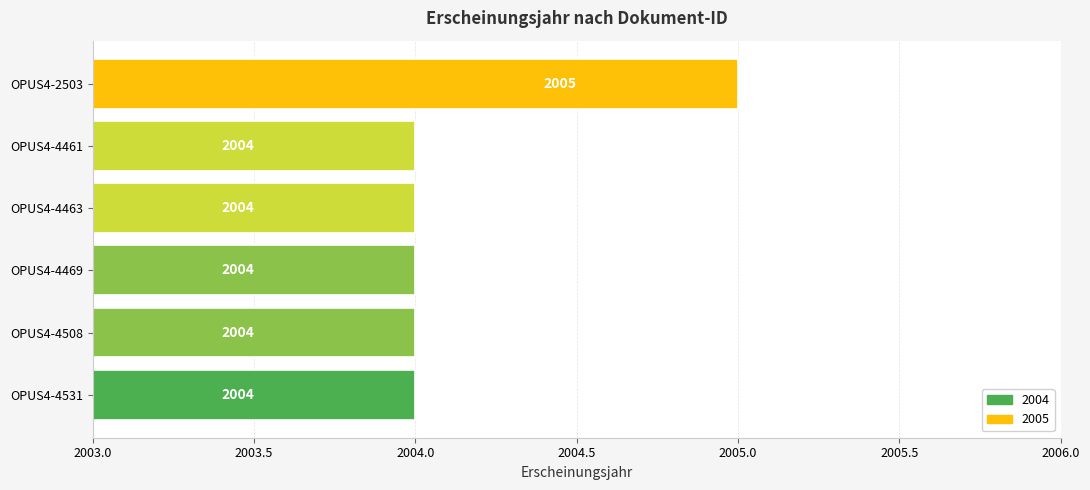

Count the number of data series in this chart.

1